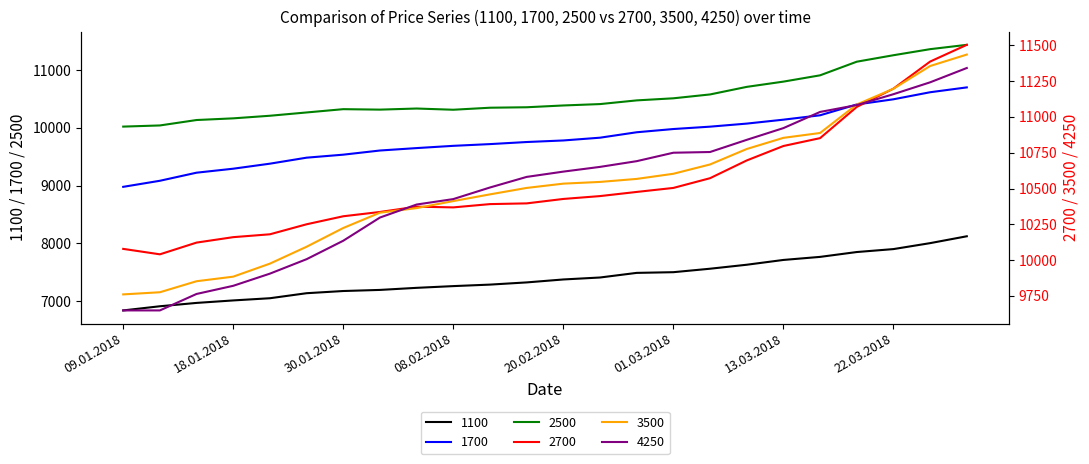

True or false: 1100 and 3500 intersect in this chart.

False